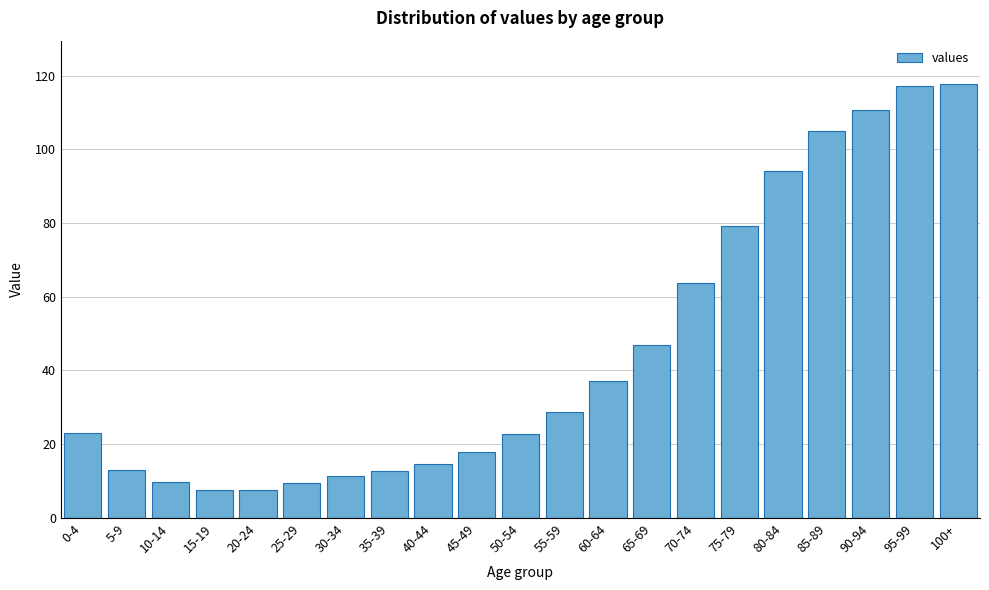

What is the value of the 14th bar from the left?

46.9